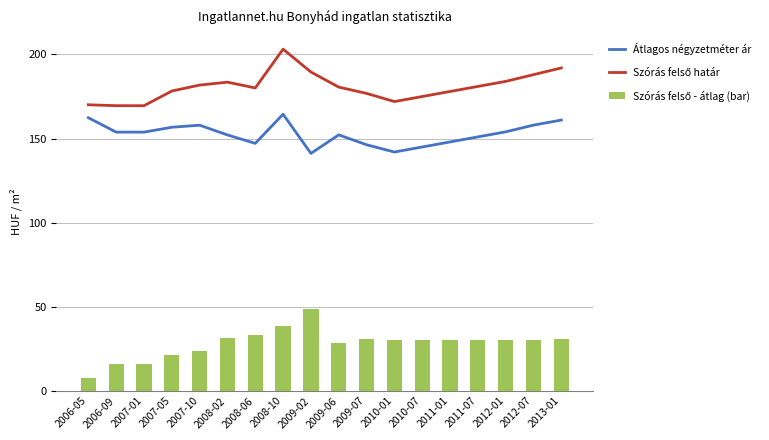

What is the difference between the maximum and minimum values in the Átlagos négyzetméter ár series?

23.3